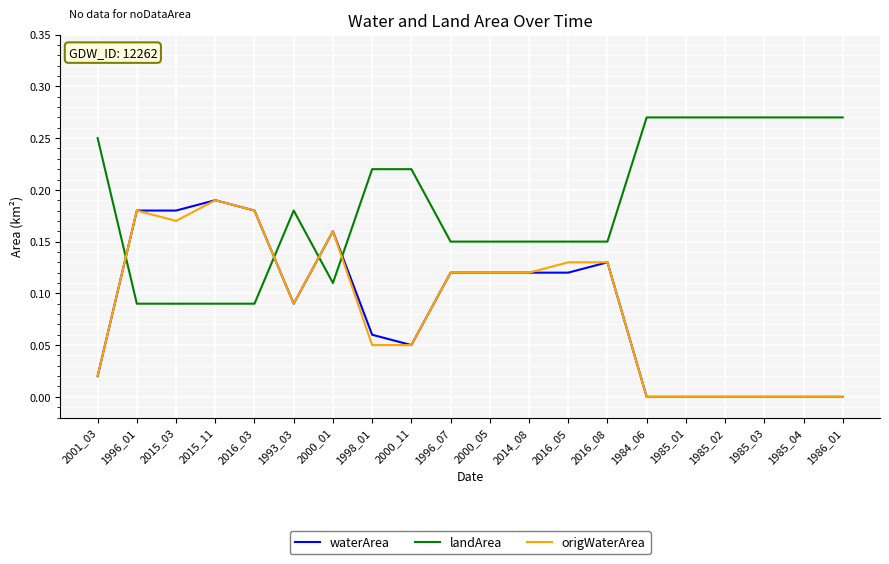

Which category has the highest value in the origWaterArea series?

2015_11